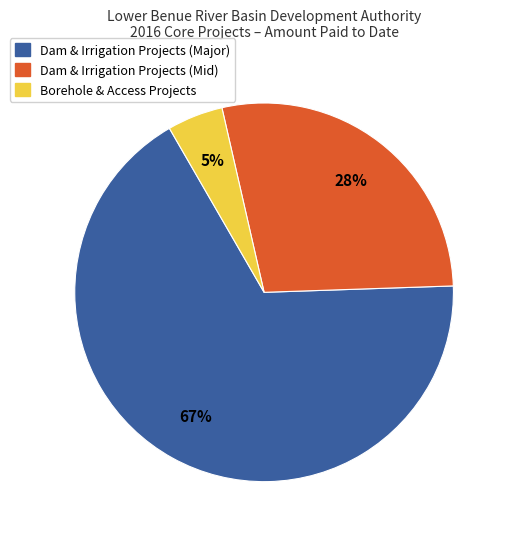

Does any single category account for the majority?

Yes